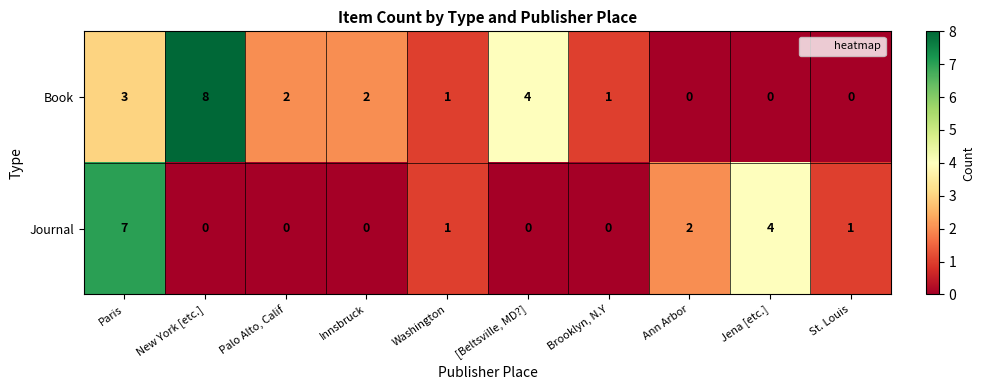

At New York [etc.], list the series in order from largest to smallest.

Book, Journal